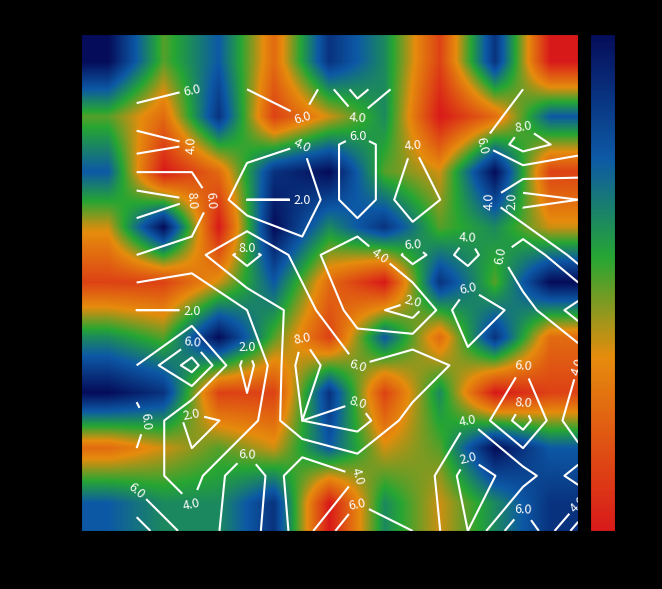

Which has a higher value, col_3 or col_2?

col_3